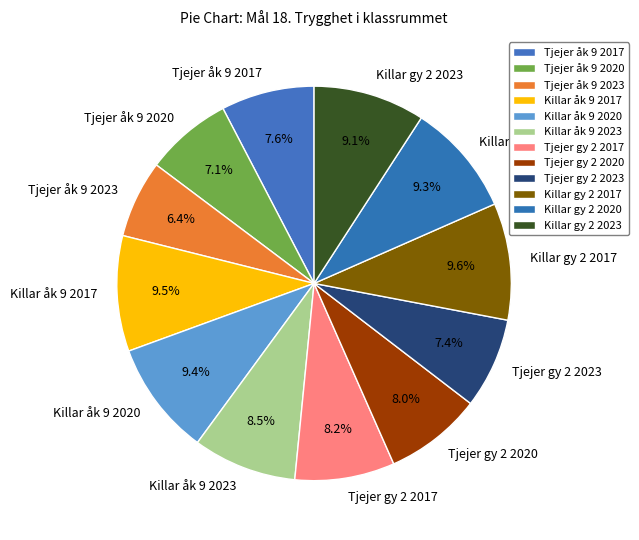

How much of the chart is everything except Killar gy 2 2020?

90.7%